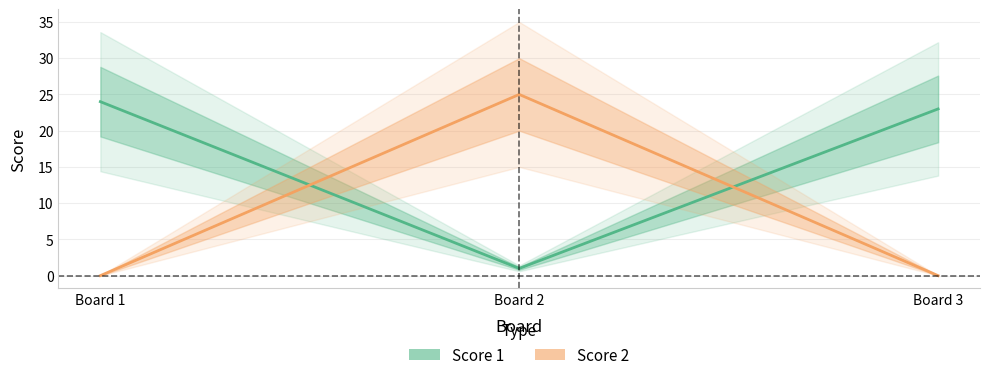

Reading left to right, extract all data points from this chart.

Score 1: Board 1=24	Board 2=1	Board 3=23
Score 2: Board 1=0	Board 2=25	Board 3=0